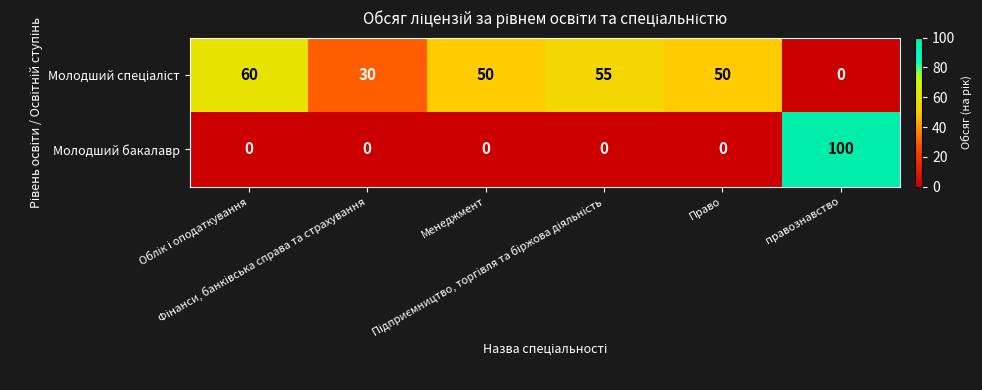

How many series are shown in this chart?

2